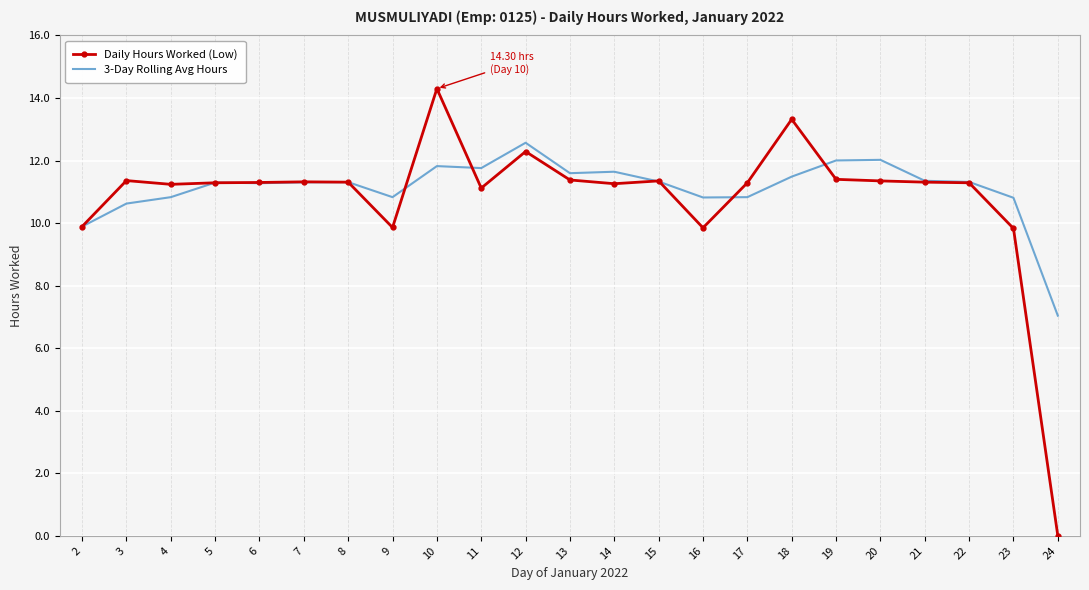

True or false: Daily Hours Worked (Low) and 3-Day Rolling Avg Hours cross at least once.

True